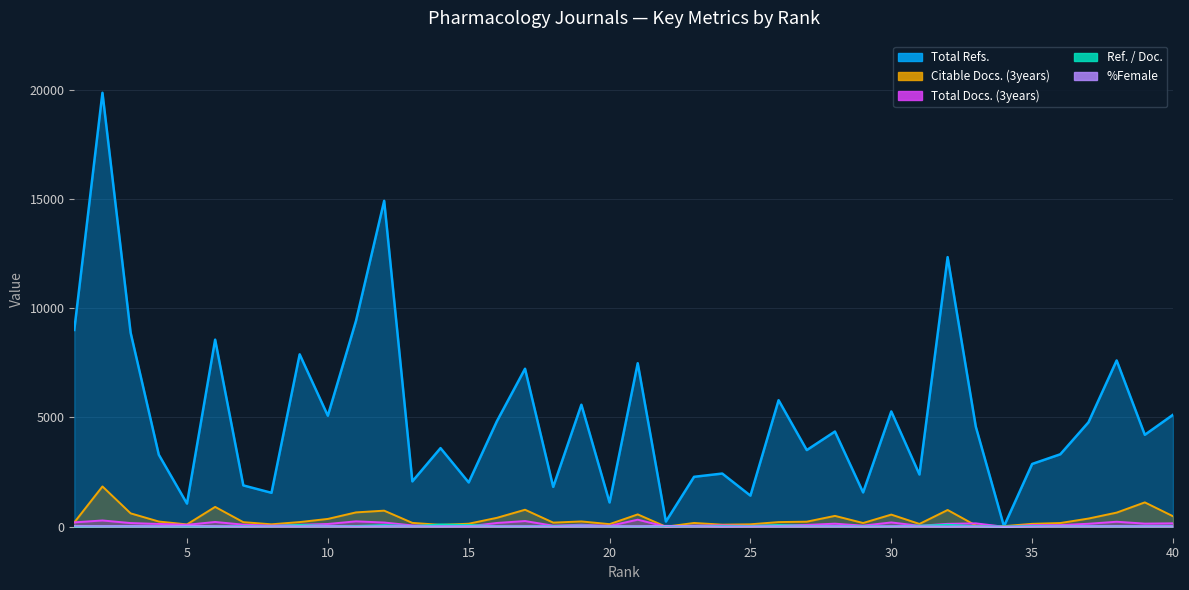

What is the difference between the second highest and second lowest values in the Ref. / Doc. series?

77